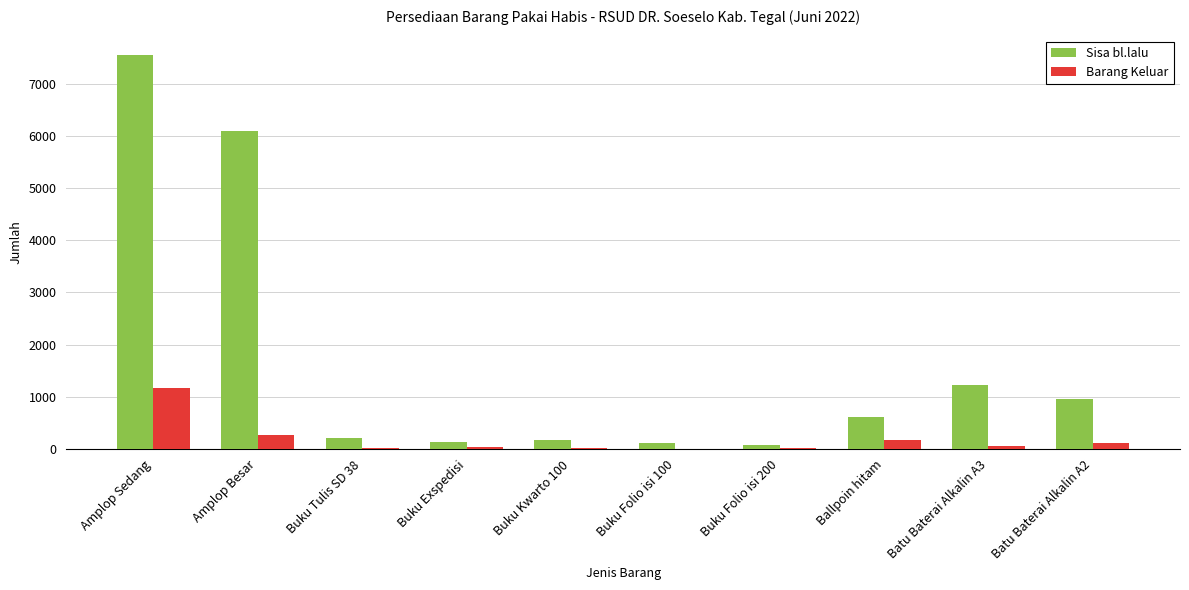

Is the value of Barang Keluar at Batu Baterai Alkalin A2 greater than the value of Sisa bl.lalu at Batu Baterai Alkalin A2?

No